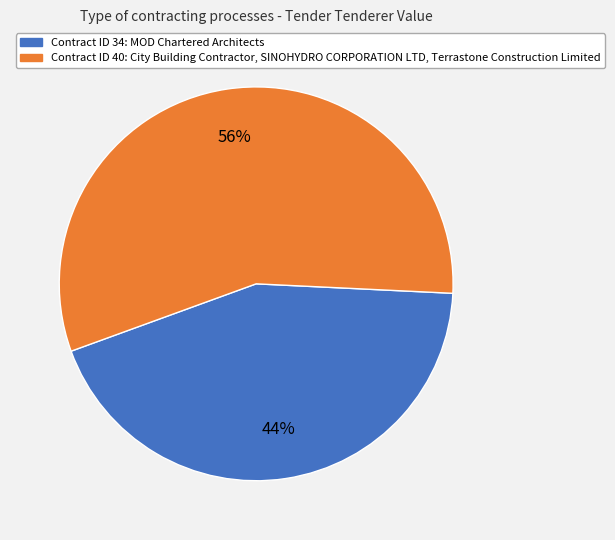

Does any single category account for the majority?

Yes